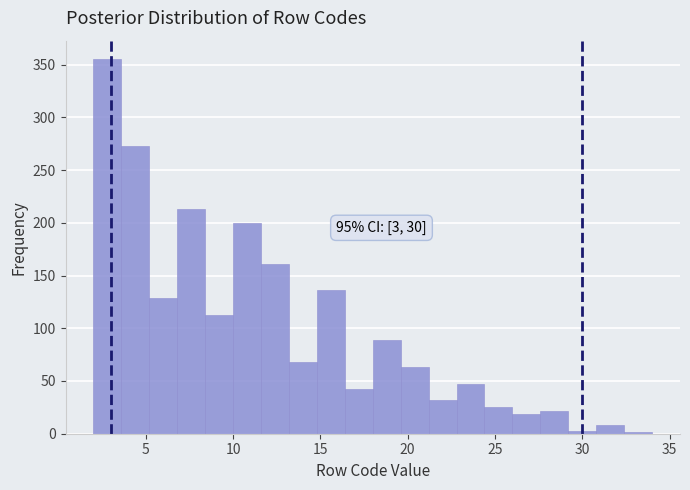

Around what value on the x-axis is the tallest bar? Give the approximate position of its centre, as read against the axis.

3.0